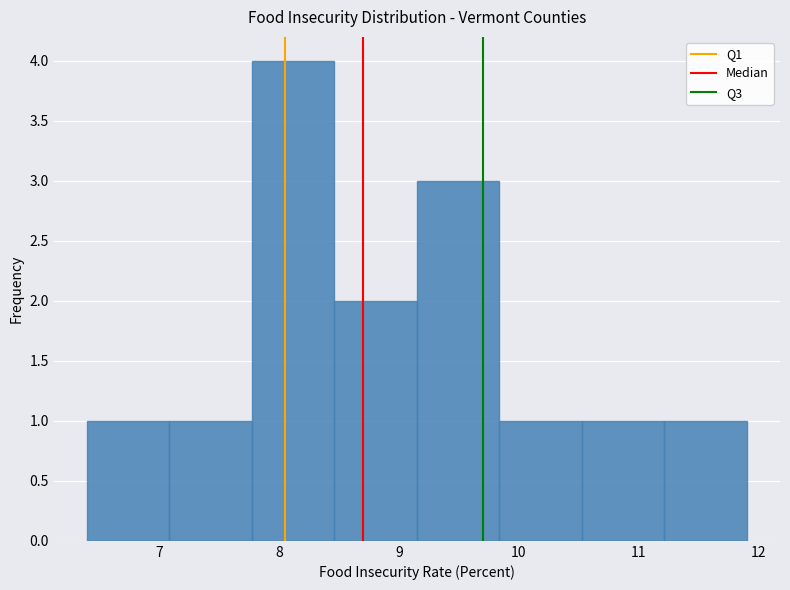

Reading left to right, transcribe this chart: for each bar, give the range it covers on the x-axis and its height. Neither the bar edges nor the heights are printed on the chart, so give them approximately, as read against the axes.

6.4 to 7.1: 1
7.1 to 7.8: 1
7.8 to 8.5: 4
8.5 to 9.2: 2
9.2 to 9.8: 3
9.8 to 10.5: 1
10.5 to 11.2: 1
11.2 to 11.9: 1